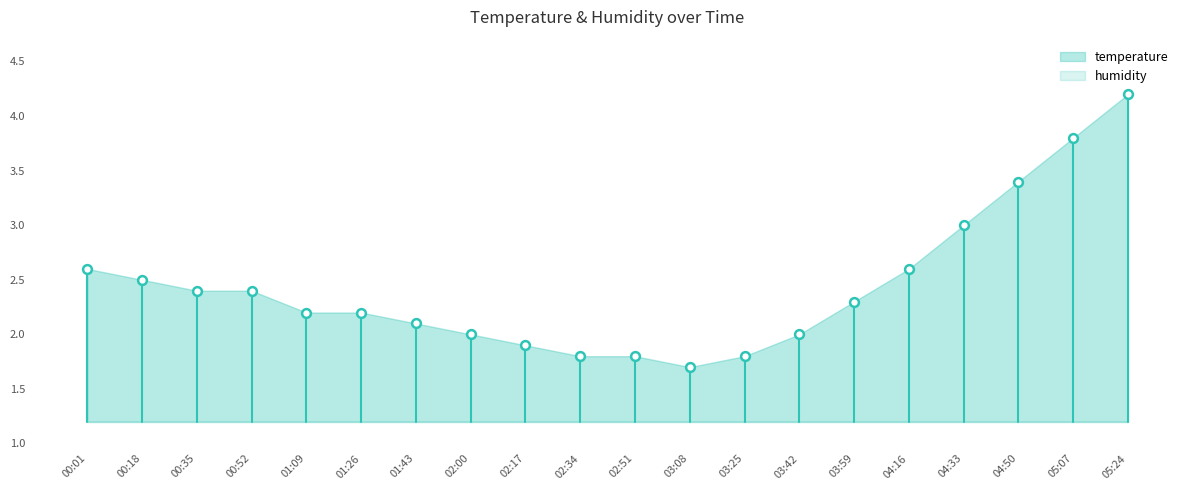

What is the range of Y values (max minus min)?

2.5